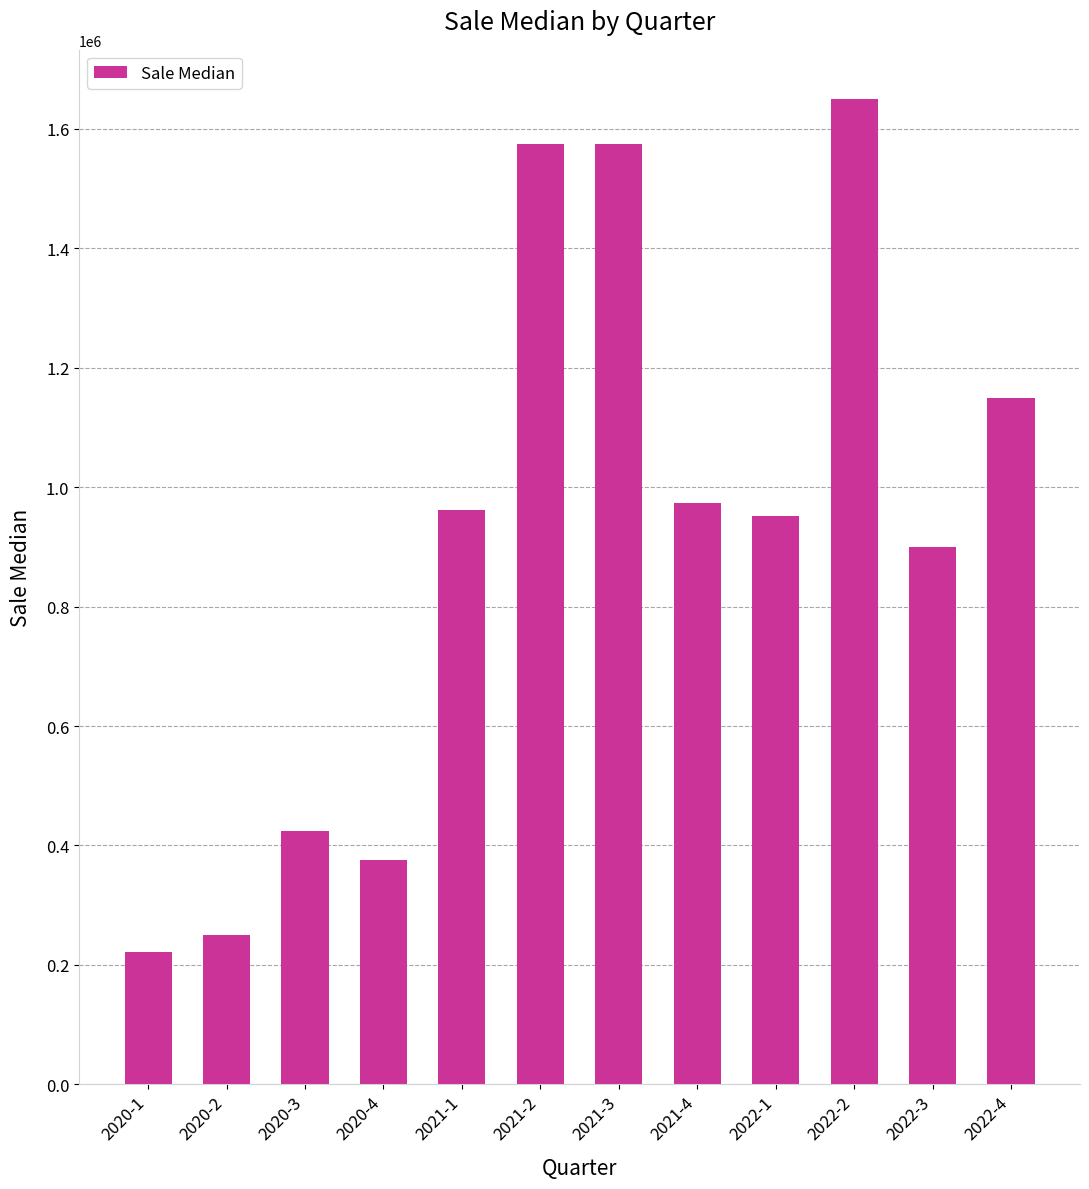

How many values are below 962500?

6